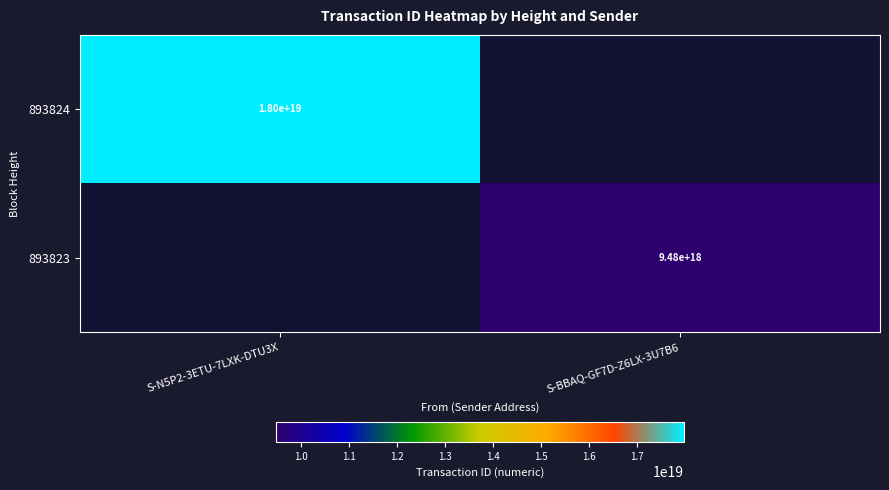

The 893823 series shows 16910388563961589760 at S-BBAQ-GF7D-Z6LX-3U7B6. True or false?

False